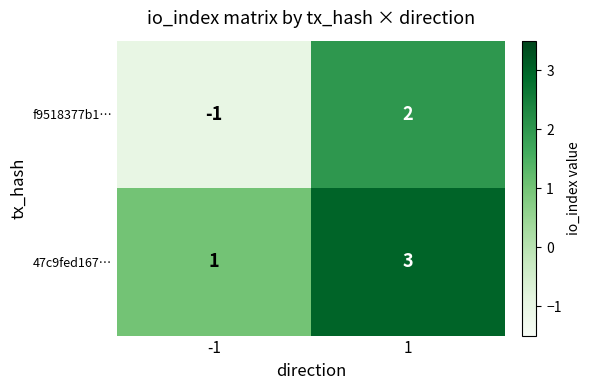

The f9518377b1… series shows -1 at -1. True or false?

True